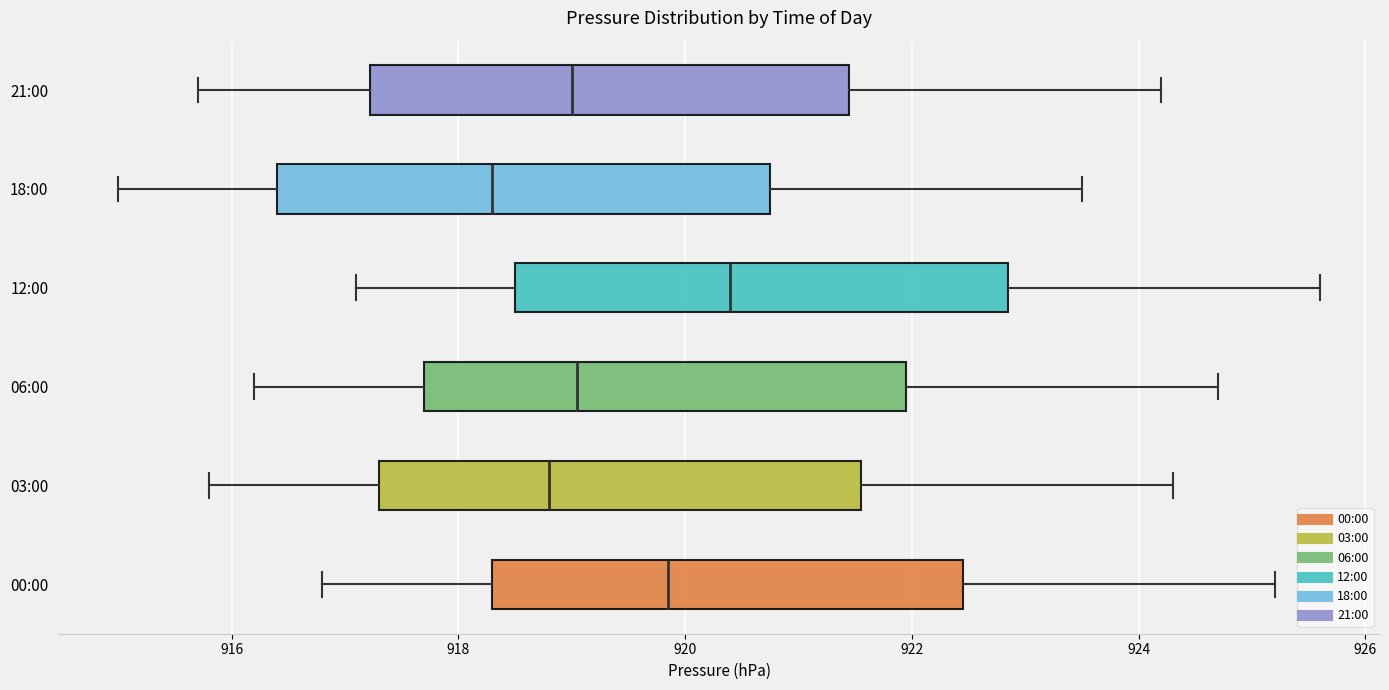

Reading bottom to top, read every box against the x-axis: the position of its median line, the range the box covers, and the ends of its whiskers. The values are not printed on the chart, so give them approximately, as read against the axis.

00:00: median 919.8, box 918.4 to 922.4, whiskers 916.8 to 925.2
03:00: median 918.8, box 917.4 to 921.6, whiskers 915.8 to 924.4
06:00: median 919.0, box 917.8 to 922.0, whiskers 916.2 to 924.8
12:00: median 920.4, box 918.6 to 922.8, whiskers 917.2 to 925.6
18:00: median 918.4, box 916.4 to 920.8, whiskers 915.0 to 923.6
21:00: median 919.0, box 917.2 to 921.4, whiskers 915.8 to 924.2